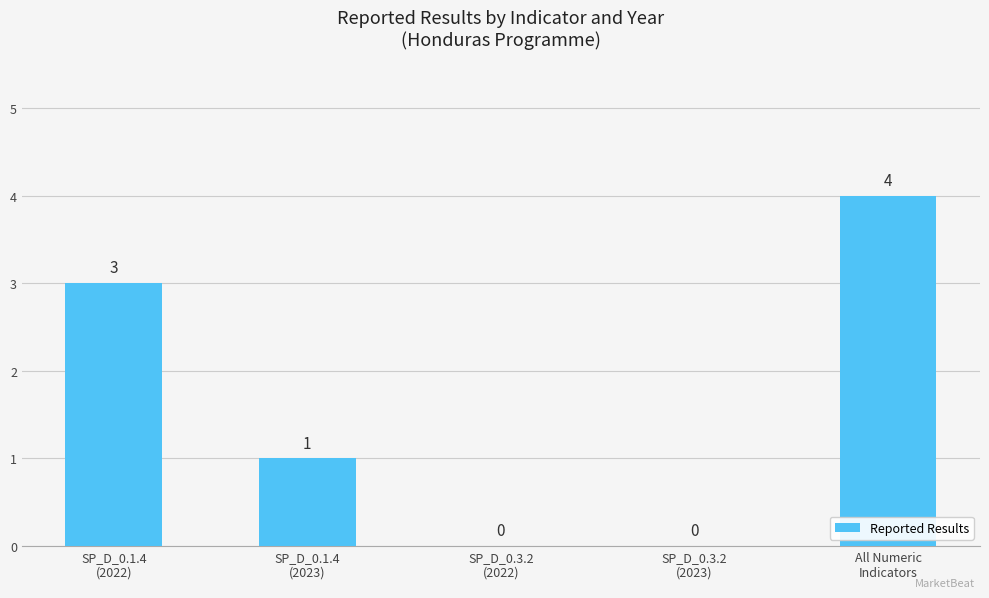

What is the average value?

2